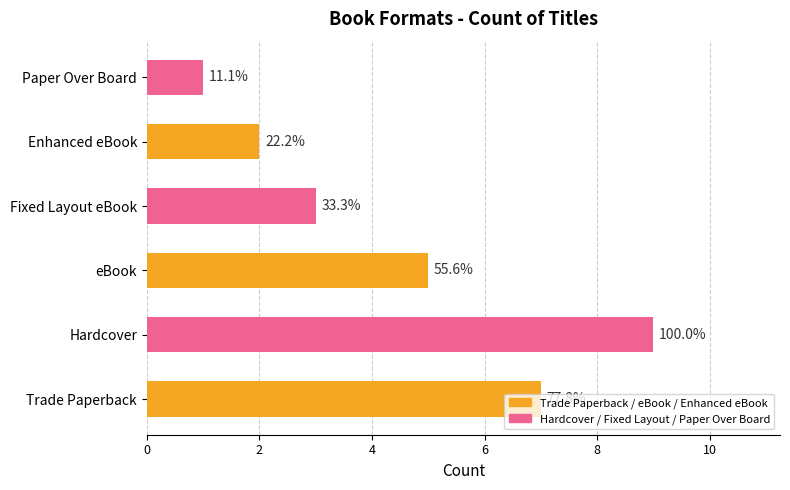

How many bars are there in total?

6